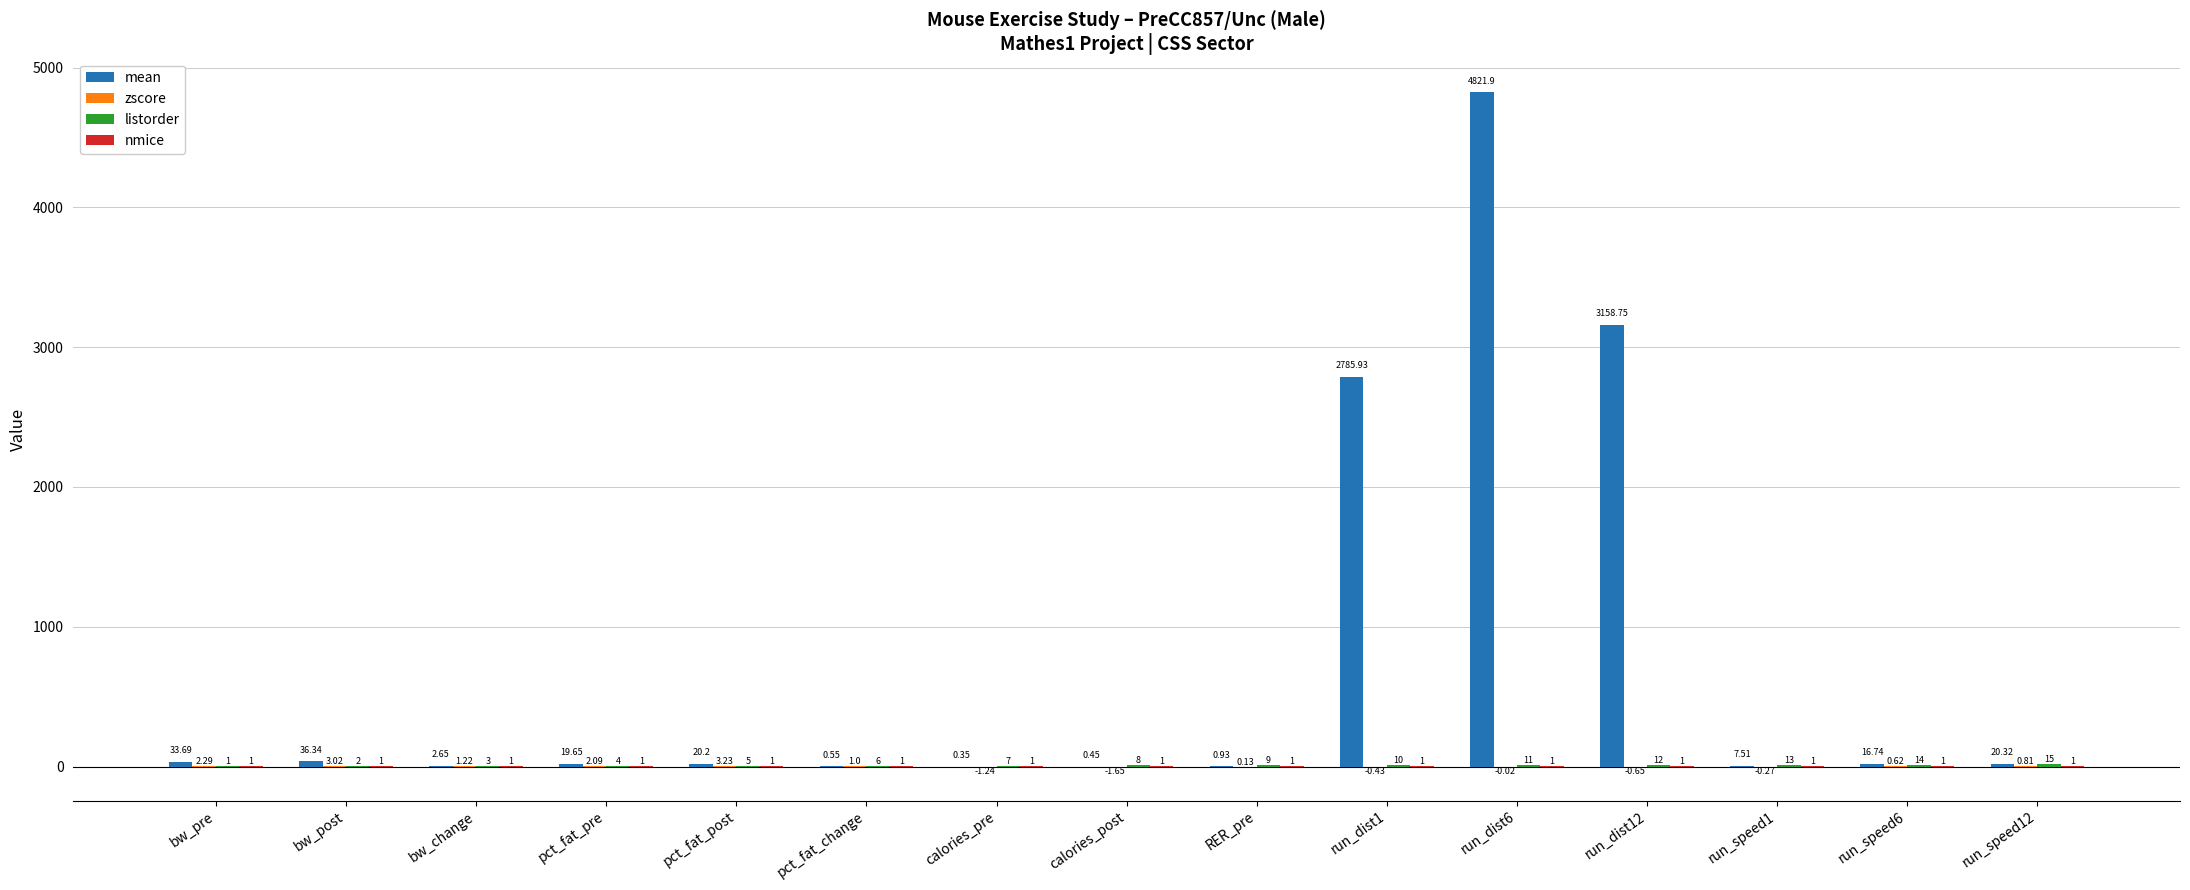

At which category is the sum across all series the highest?

run_dist6